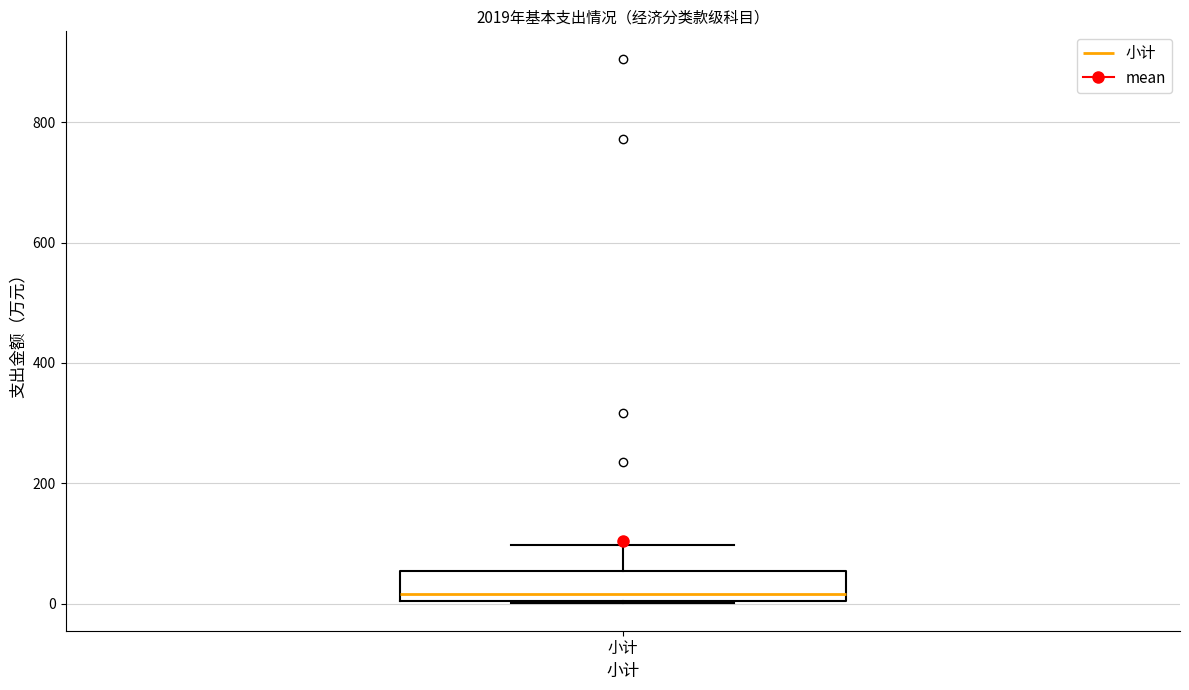

Where does the median line of the box for 小计 sit on the y-axis? The values are not printed on the chart, so give them approximately, as read against the axis.

20